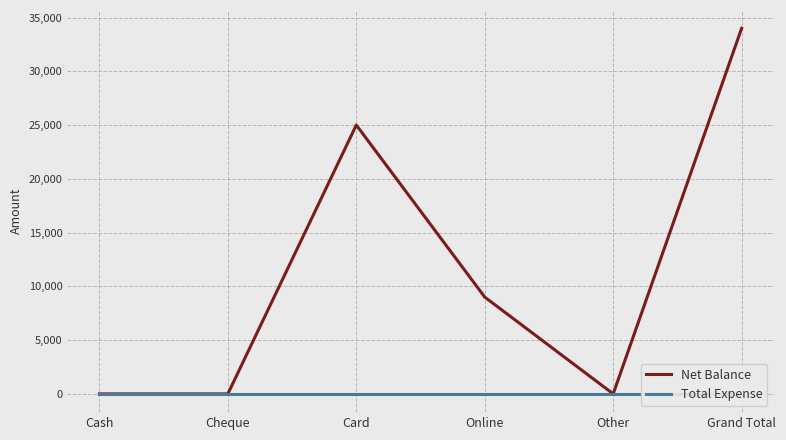

Reading left to right, transcribe all the data shown in this chart.

Net Balance: 0	0	25000	9000	0	34000
Total Expense: 0	0	0	0	0	0